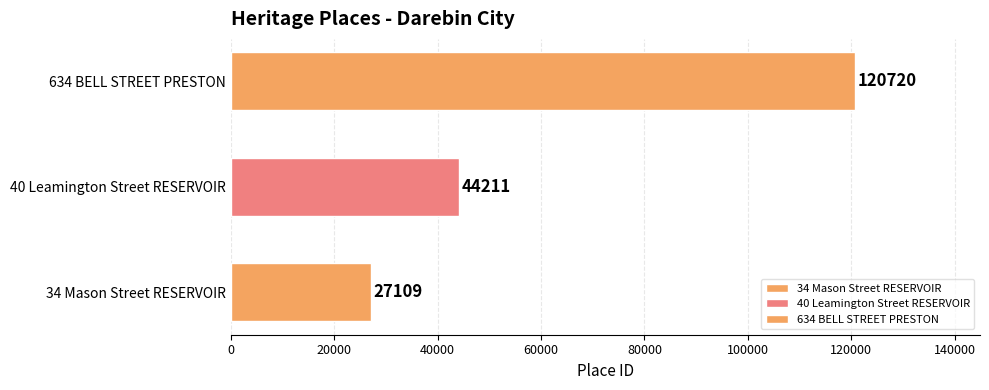

Reading top to bottom, what are all the values shown in this chart?

120720	44211	27109